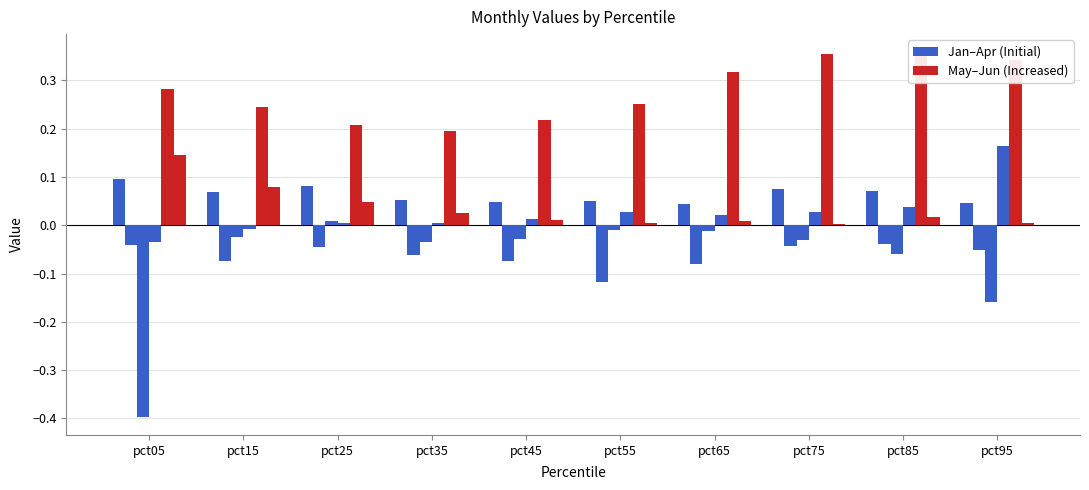

At which category is the sum across all series the highest?

pct75